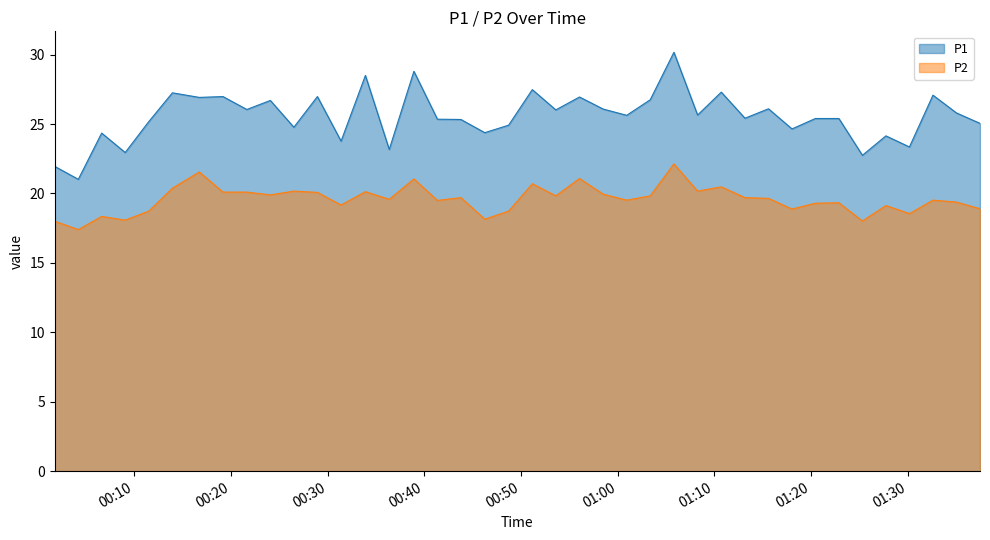

Reading right to left, extract all data points from this chart.

P1: 25.1	25.8	27.1	23.4	24.1	22.8	25.4	25.4	24.6	26.1	25.4	27.3	25.6	30.2	26.8	25.6	26.1	26.9	26.0	27.5	24.9	24.4	25.3	25.4	28.8	23.2	28.5	23.8	27.0	24.8	26.7	26.1	27.0	26.9	27.2	25.2	22.9	24.4	21.0	21.9
P2: 18.9	19.4	19.5	18.6	19.1	18.0	19.3	19.3	18.9	19.6	19.7	20.5	20.2	22.1	19.8	19.5	19.9	21.1	19.8	20.7	18.7	18.1	19.7	19.5	21.1	19.6	20.1	19.2	20.1	20.2	19.9	20.1	20.1	21.6	20.4	18.7	18.1	18.4	17.4	18.0